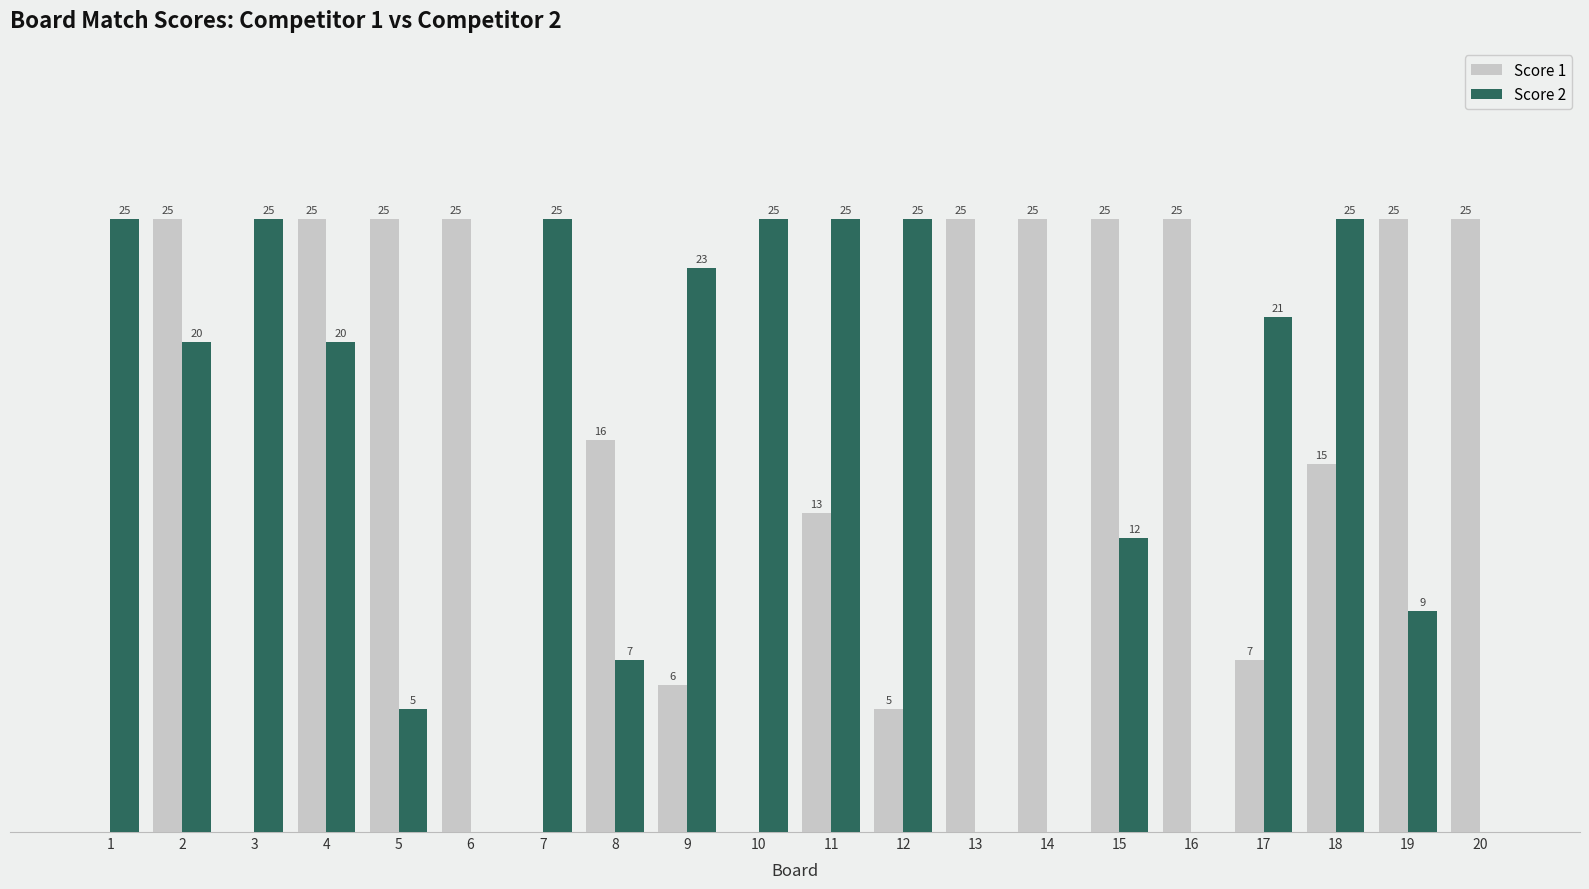

Is the value of Score 2 at 19 greater than the value of Score 1 at 20?

No